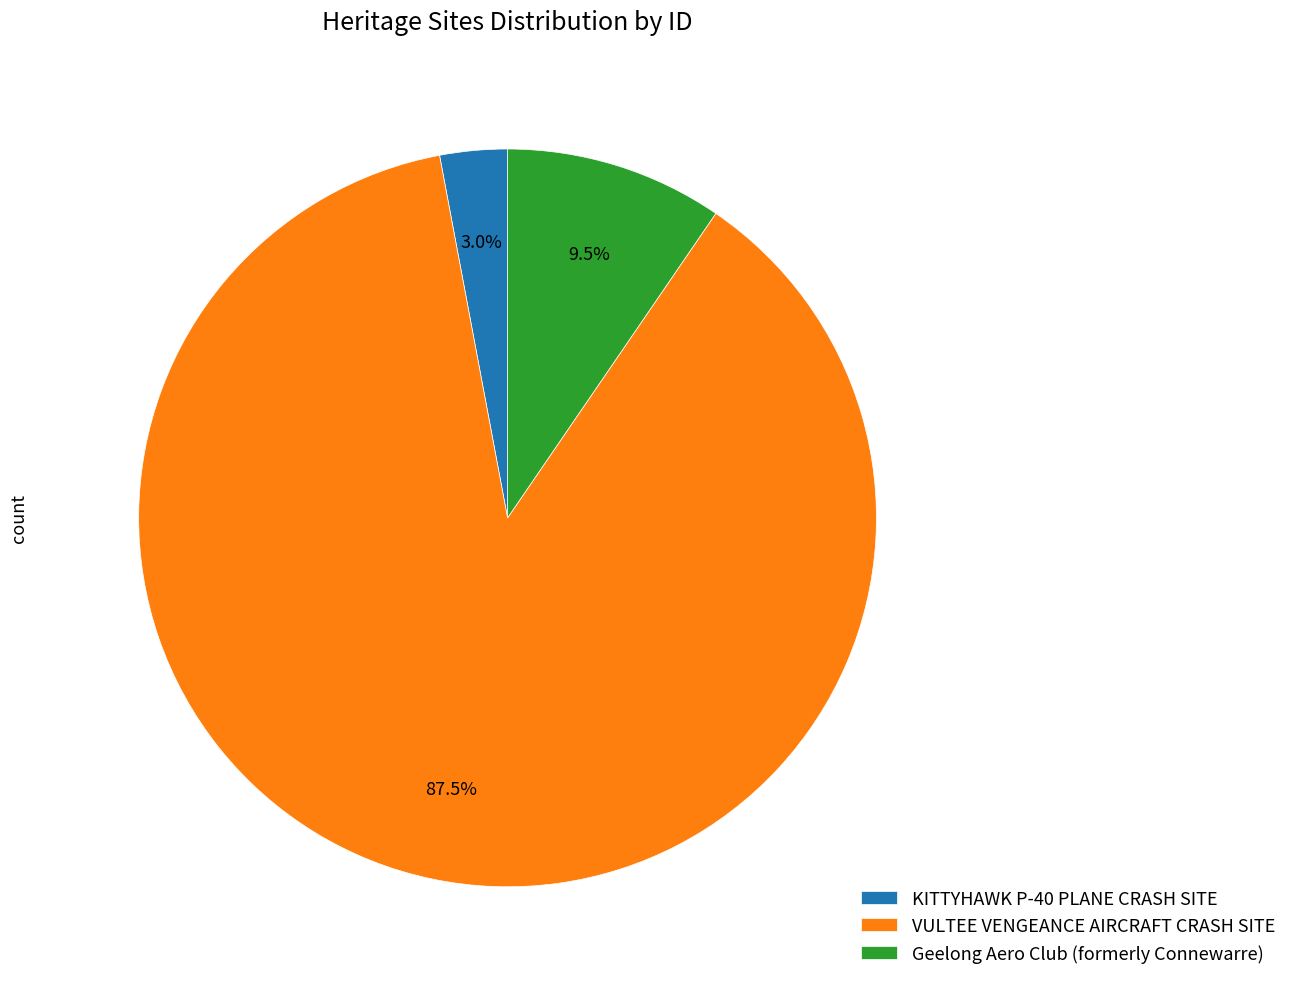

Count the number of slices in the pie.

3